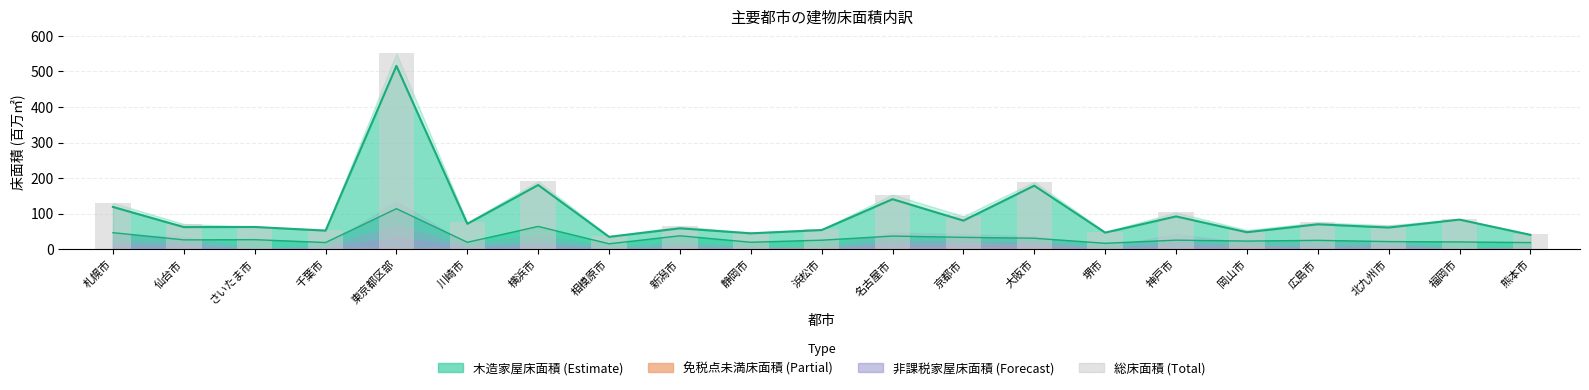

How many values exceed 71?

11